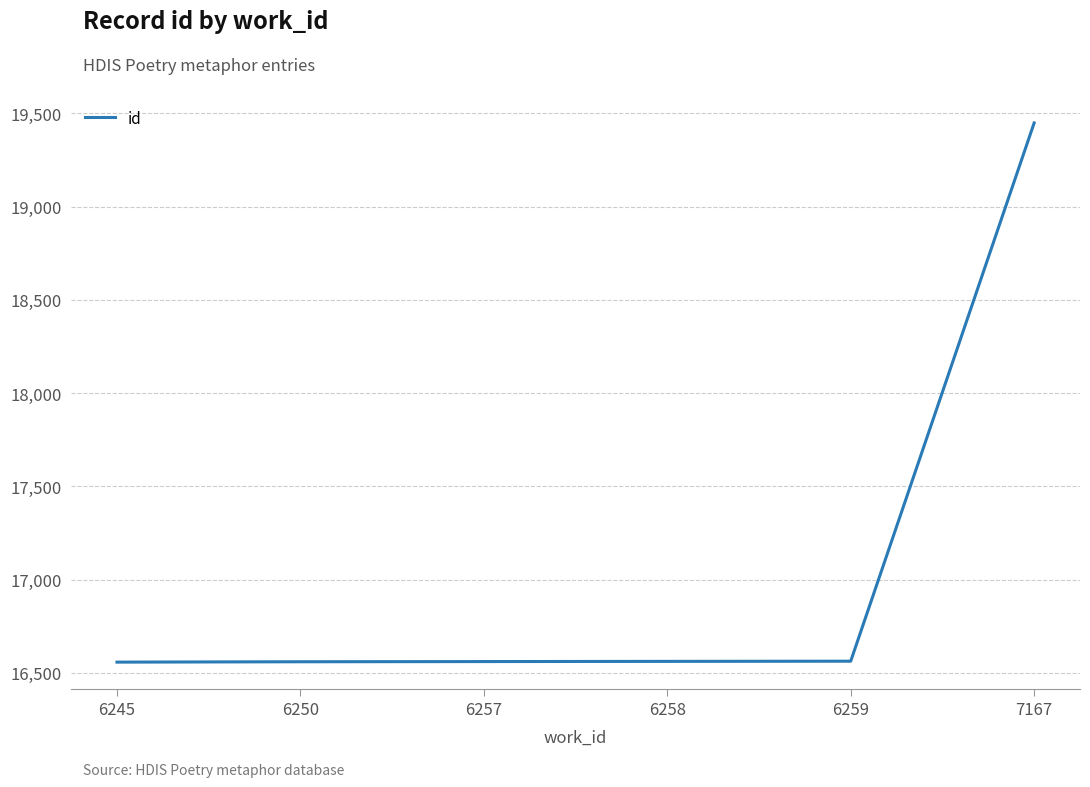

What is the maximum value shown in the chart?

19448